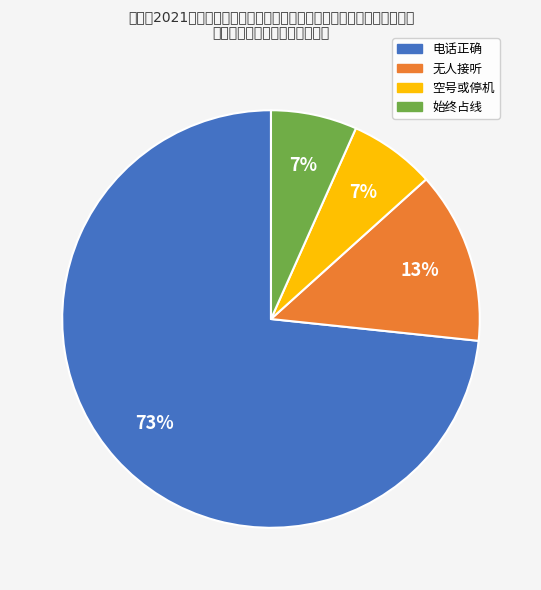

What percentage is the 始终占线 slice, to the nearest percent?

7%